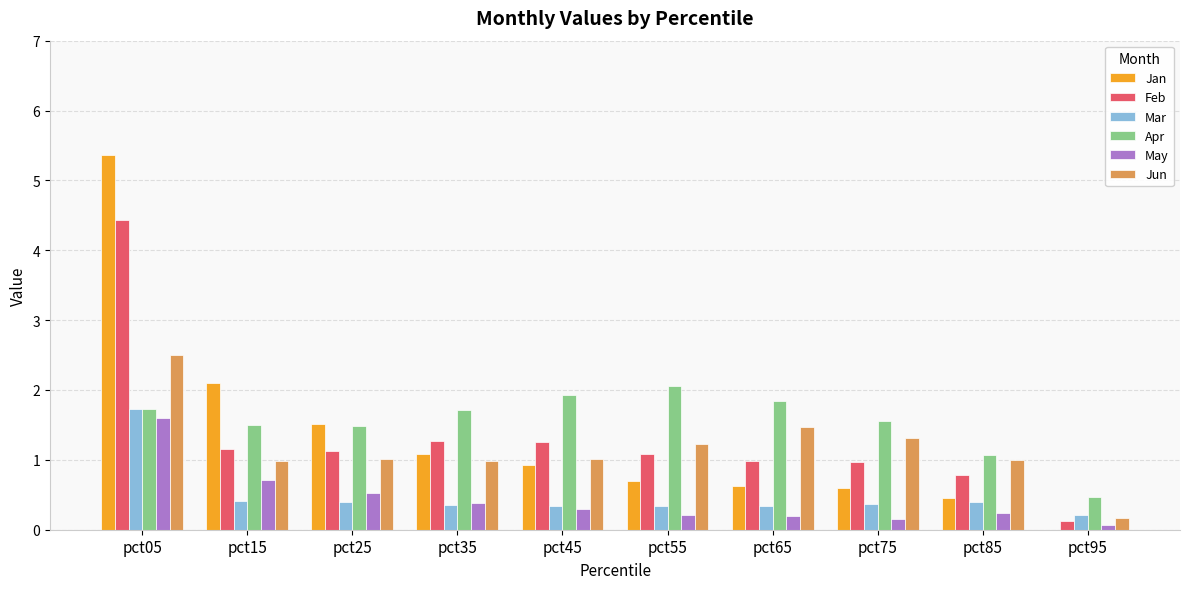

Between pct05 and pct25, which series saw the biggest shift?

Jan